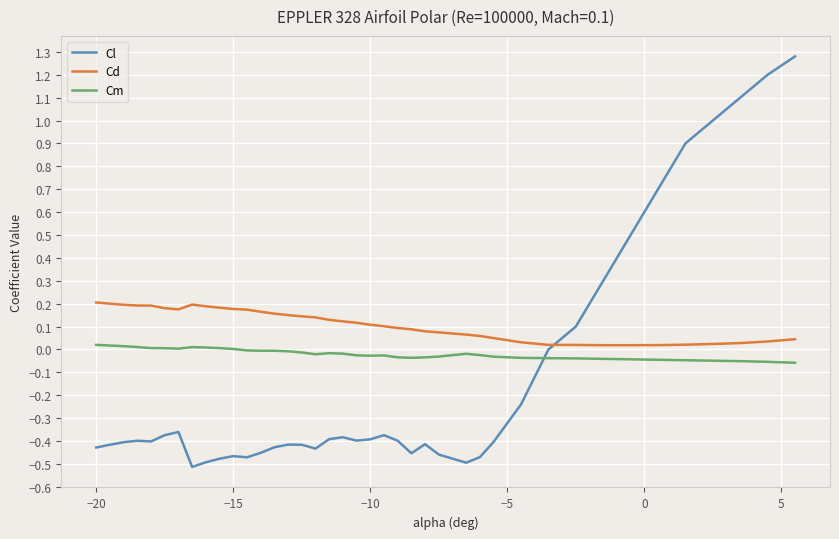

List the series in order of their overall mean, lowest first.

Cl, Cm, Cd